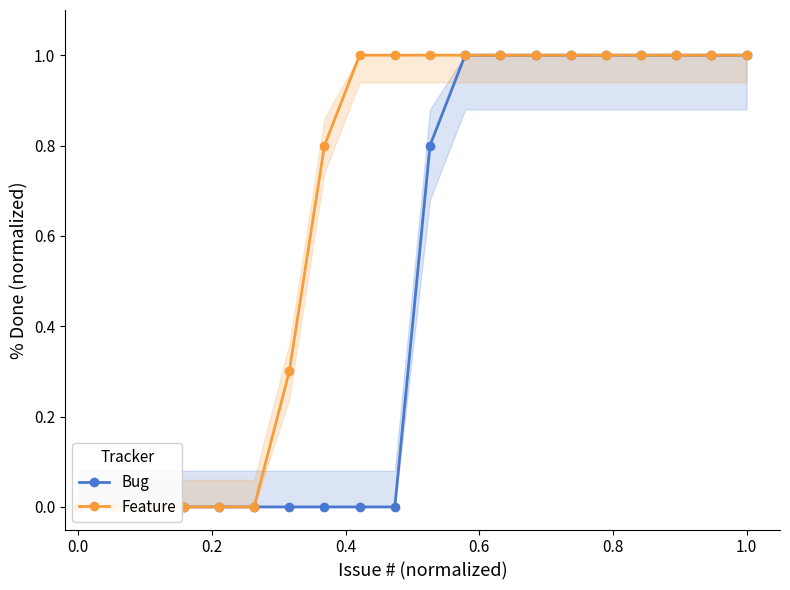

True or false: Bug has a value of -0.5 at 8.

False